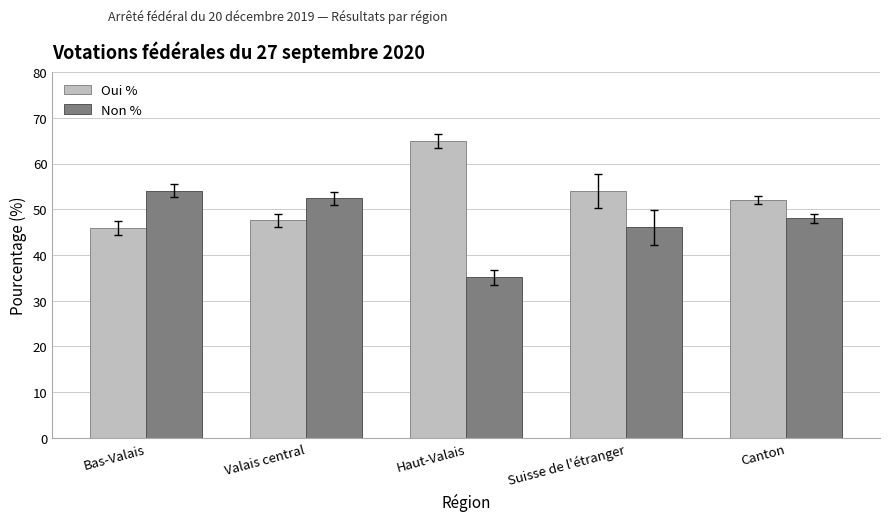

What is the label of the 4th bar from the left?

Suisse de l'étranger